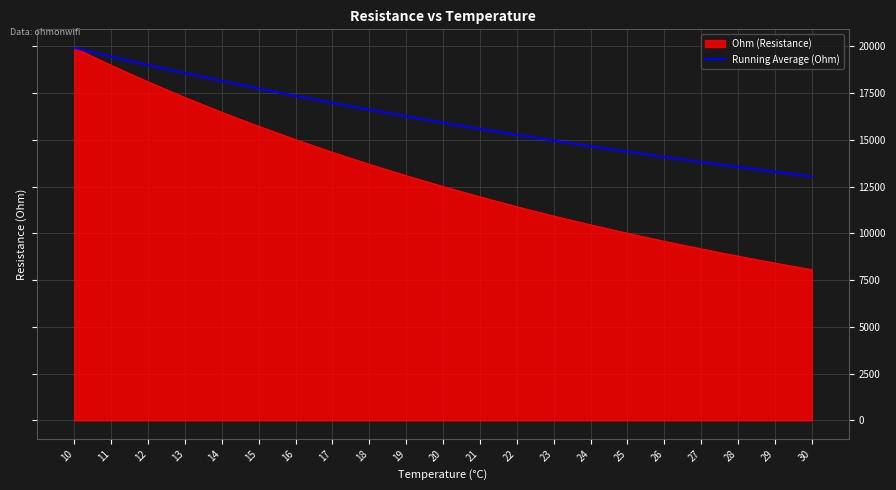

Which series changed the most between 21 and 30?

Ohm (Resistance)